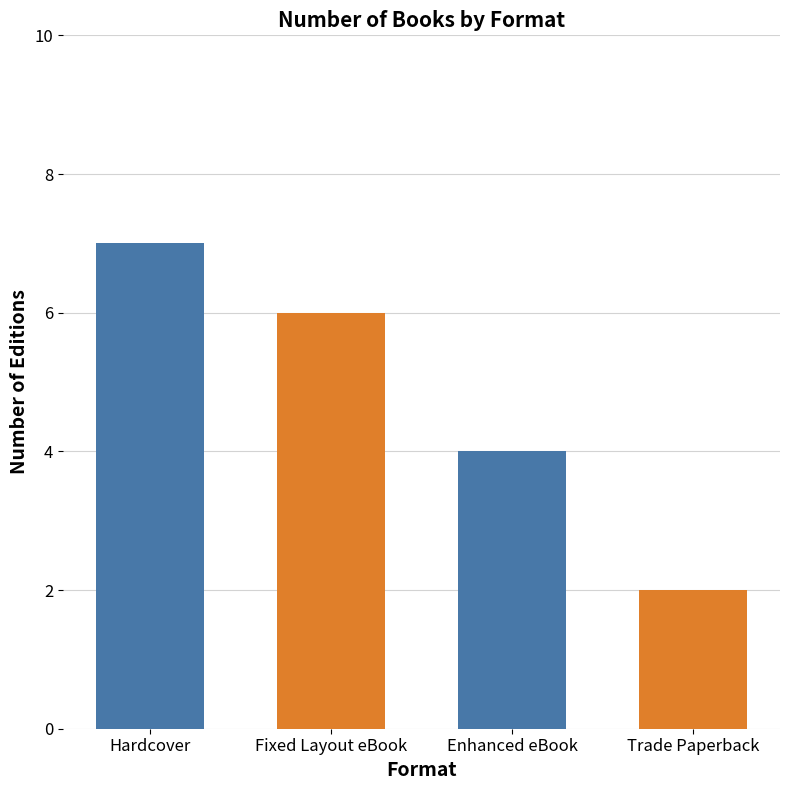

Is it true that the value at Enhanced eBook is 2?

False